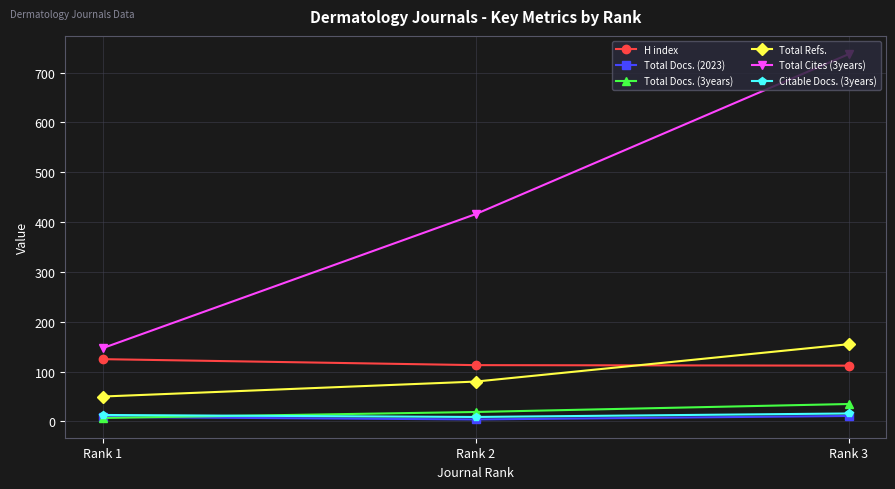

What are all the series names shown in the legend?

H index, Total Docs. (2023), Total Docs. (3years), Total Refs., Total Cites (3years), Citable Docs. (3years)